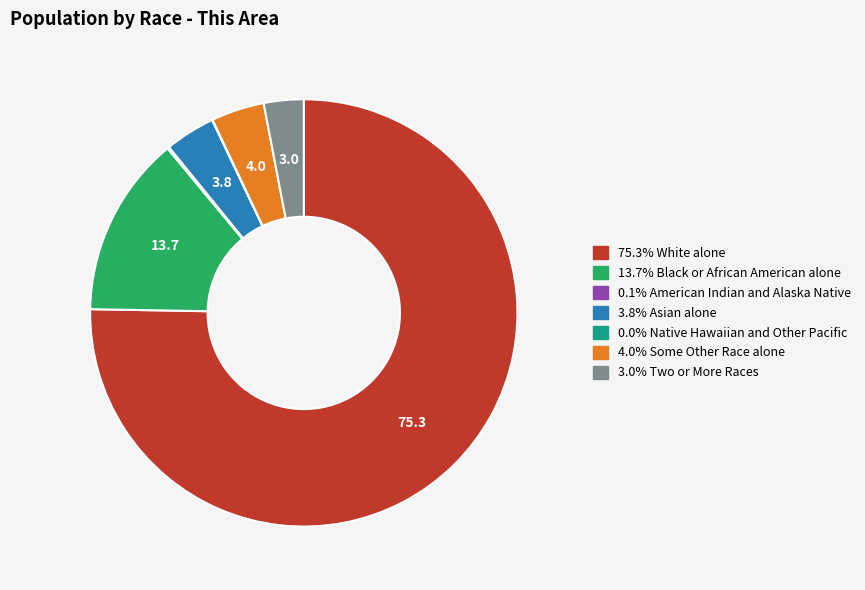

Is there a majority slice in this chart?

Yes